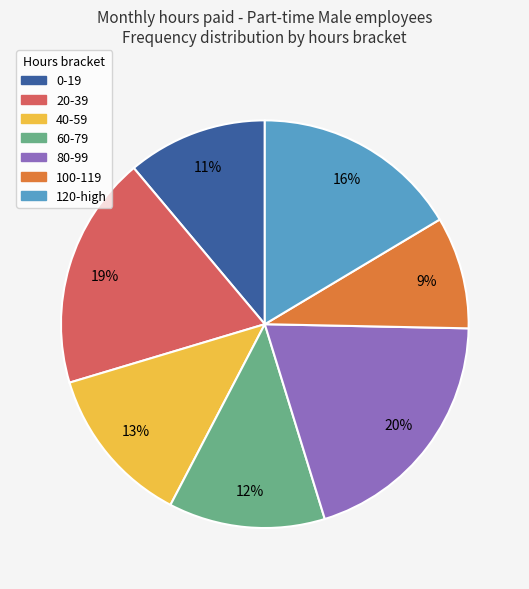

To the nearest percent, what percentage of the pie is 20-39?

19%